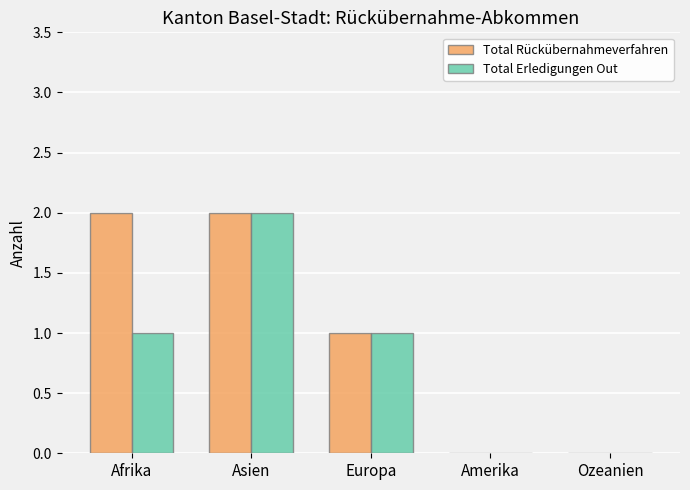

Is it true that Total Rückübernahmeverfahren equals 1 at Asien?

False